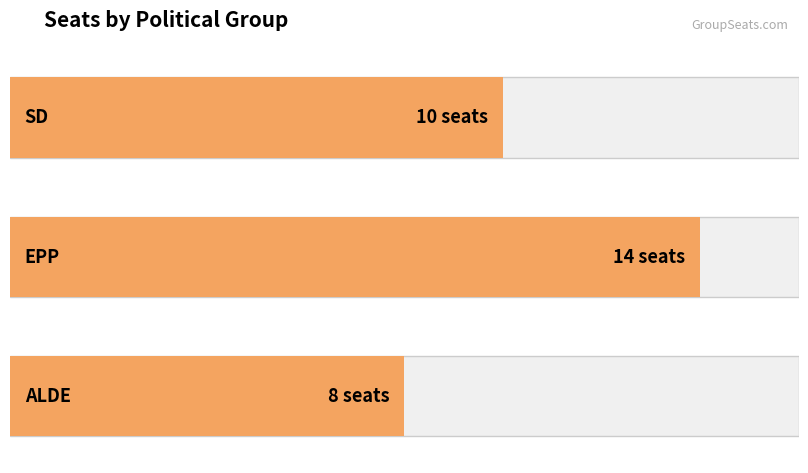

Which category has the lowest value across all series?

ALDE